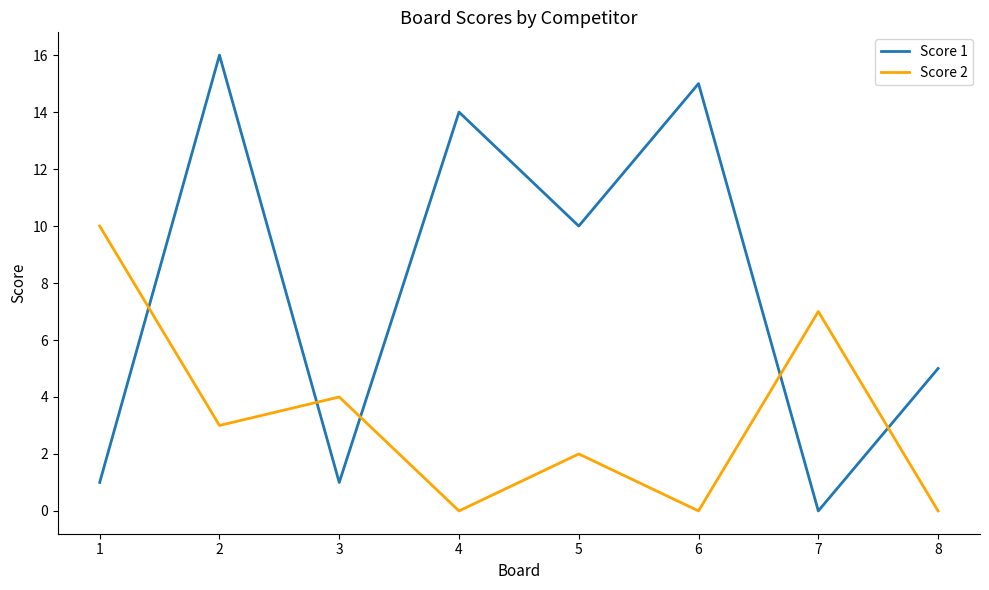

What is the greatest value displayed?

16